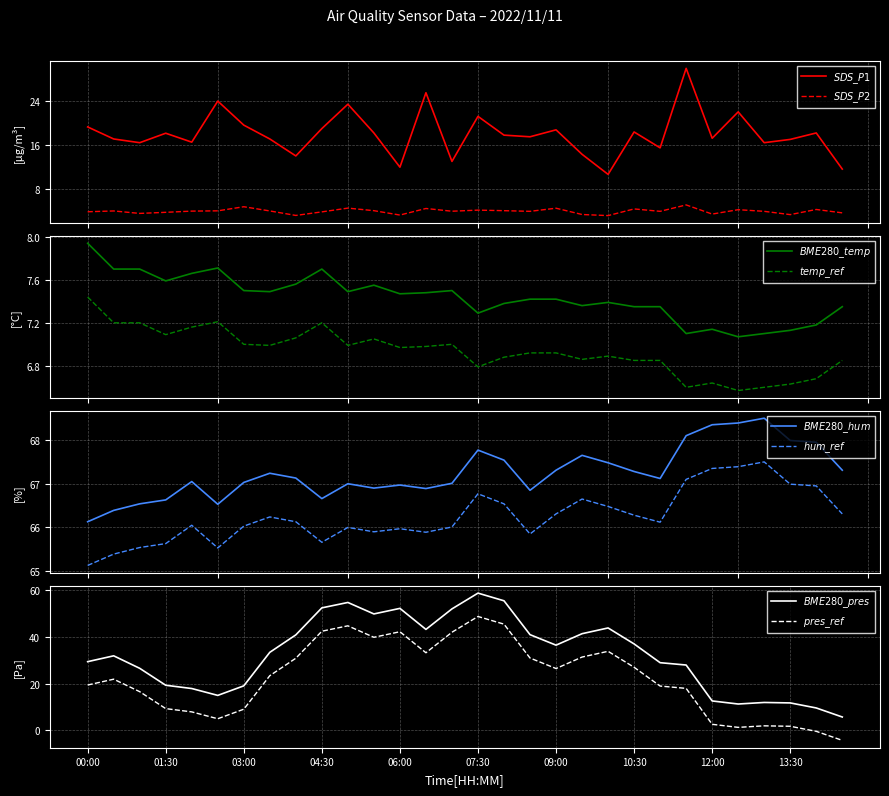

What is the difference between the maximum and minimum values in the BME280_pressure series?

53.0